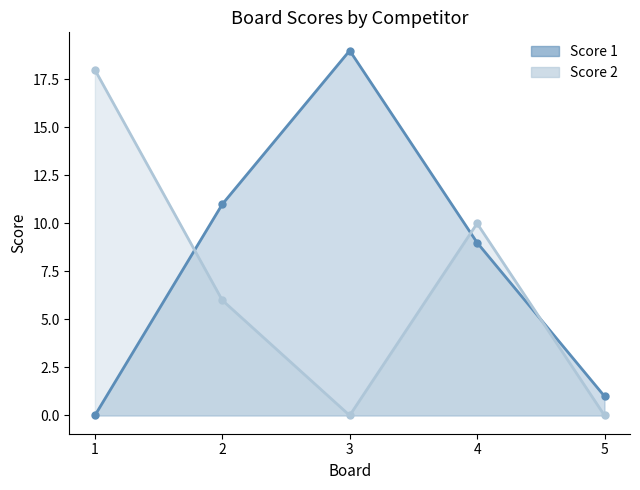

Is it true that Score 1 equals 16 at 4?

False